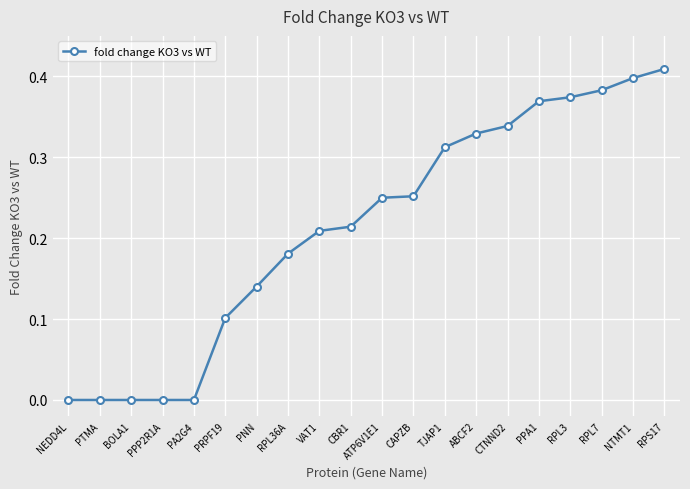

Is this an area chart (filled region under the line)?

No